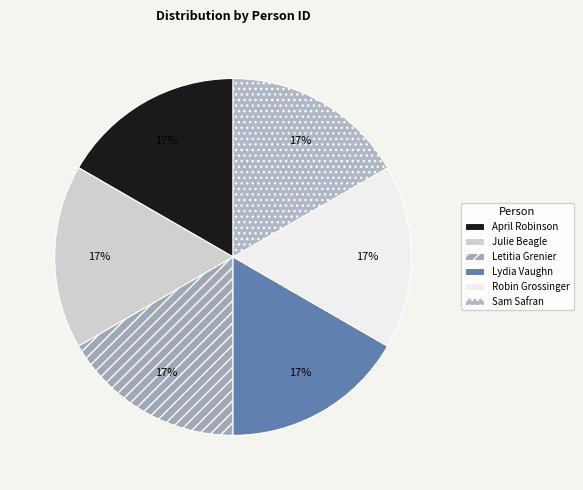

To the nearest percent, what portion does Robin Grossinger represent?

17%